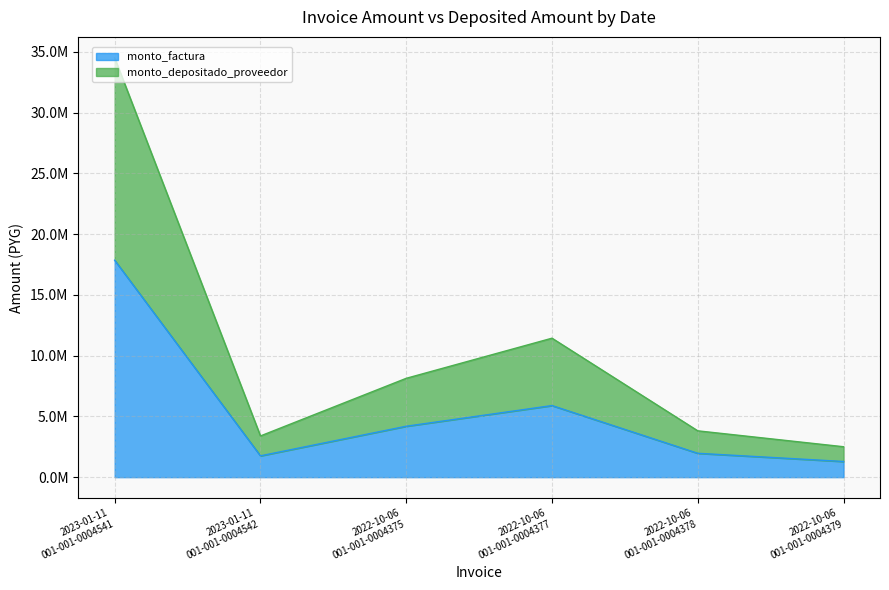

How many data points in monto_depositado_proveedor are less than 8132980?

3